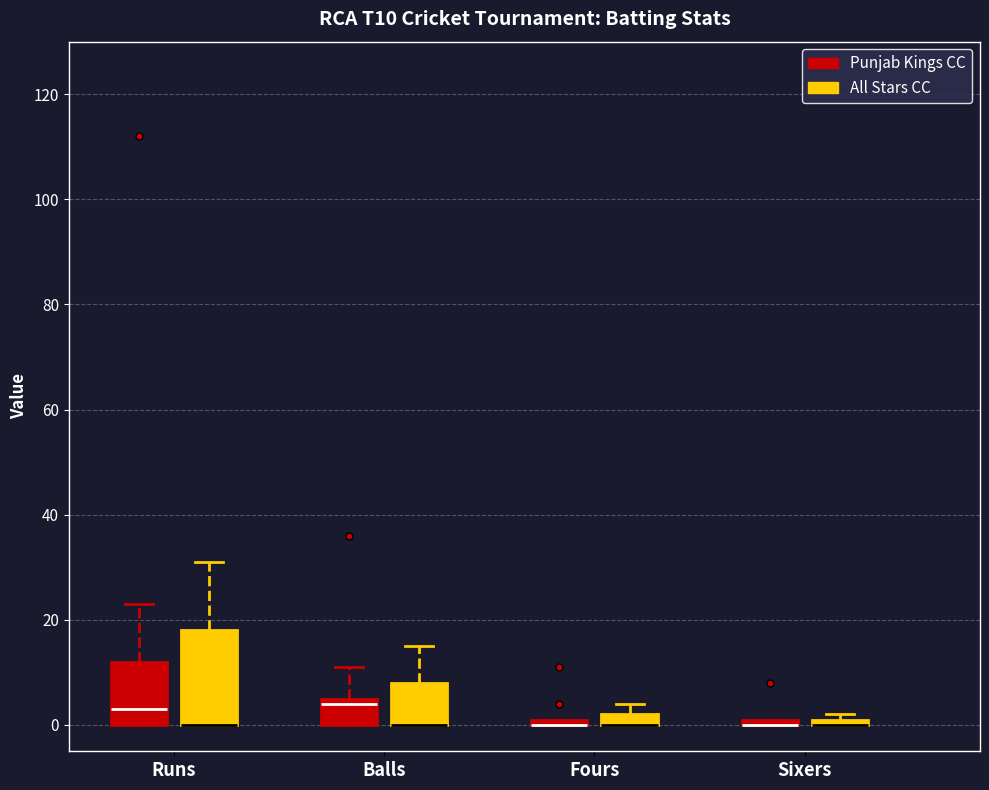

Where is the lower edge of the box for Fours (All Stars CC) on the y-axis? The values are not printed on the chart, so give them approximately, as read against the axis.

0